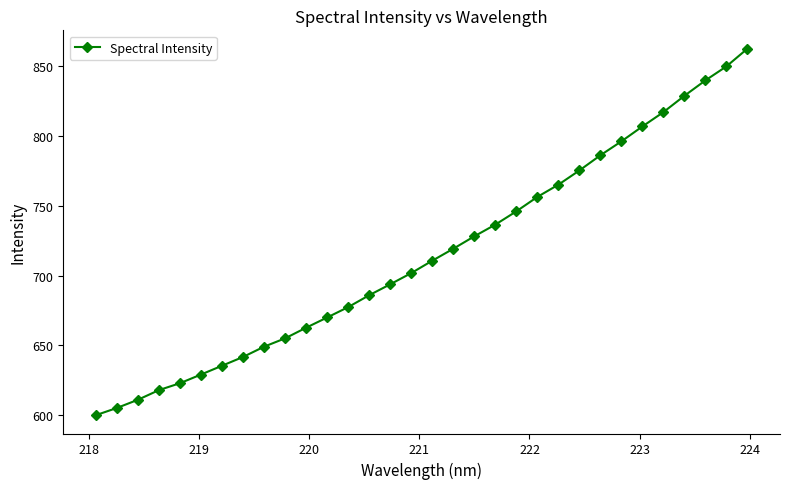

Does the chart display data point markers on the line(s)?

Yes